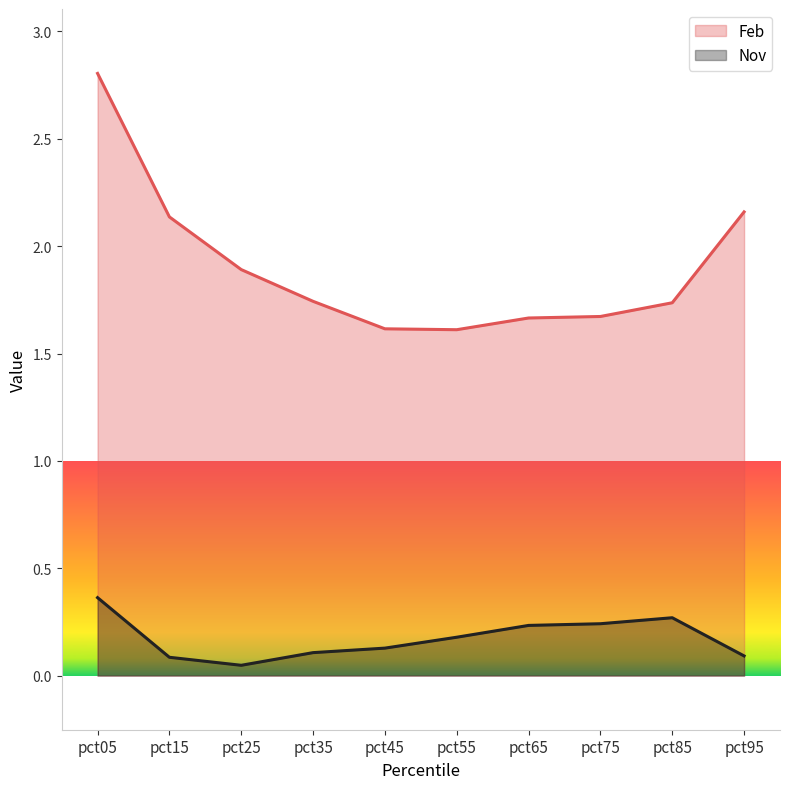

List the series in order of their overall mean, highest first.

Feb, Nov